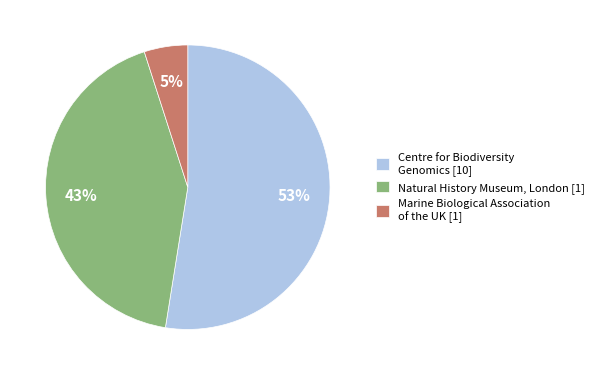

To the nearest percent, what percentage of the pie is Marine Biological Association of the UK [1]?

5%